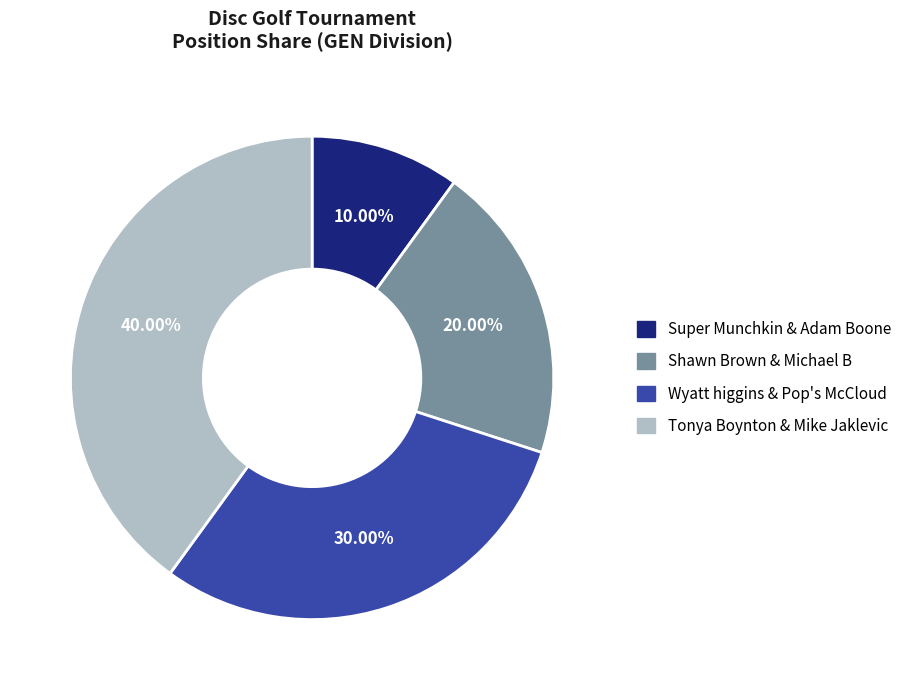

To the nearest percent, what is the difference between the Shawn Brown & Michael B and Tonya Boynton & Mike Jaklevic slice percentages?

20%